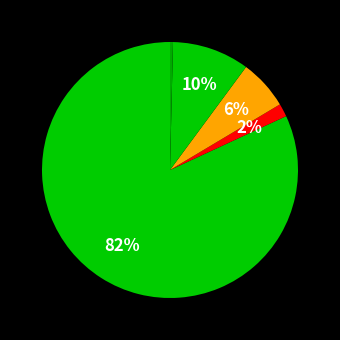

How many segments does this pie chart have?

5